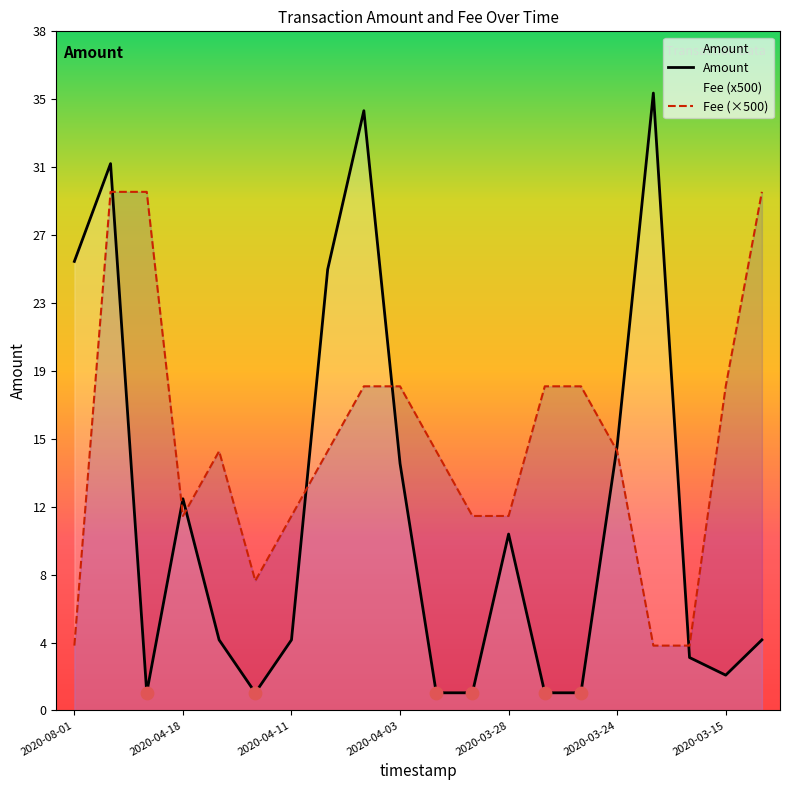

What are all the series names shown in the legend?

Amount, Fee (×500)